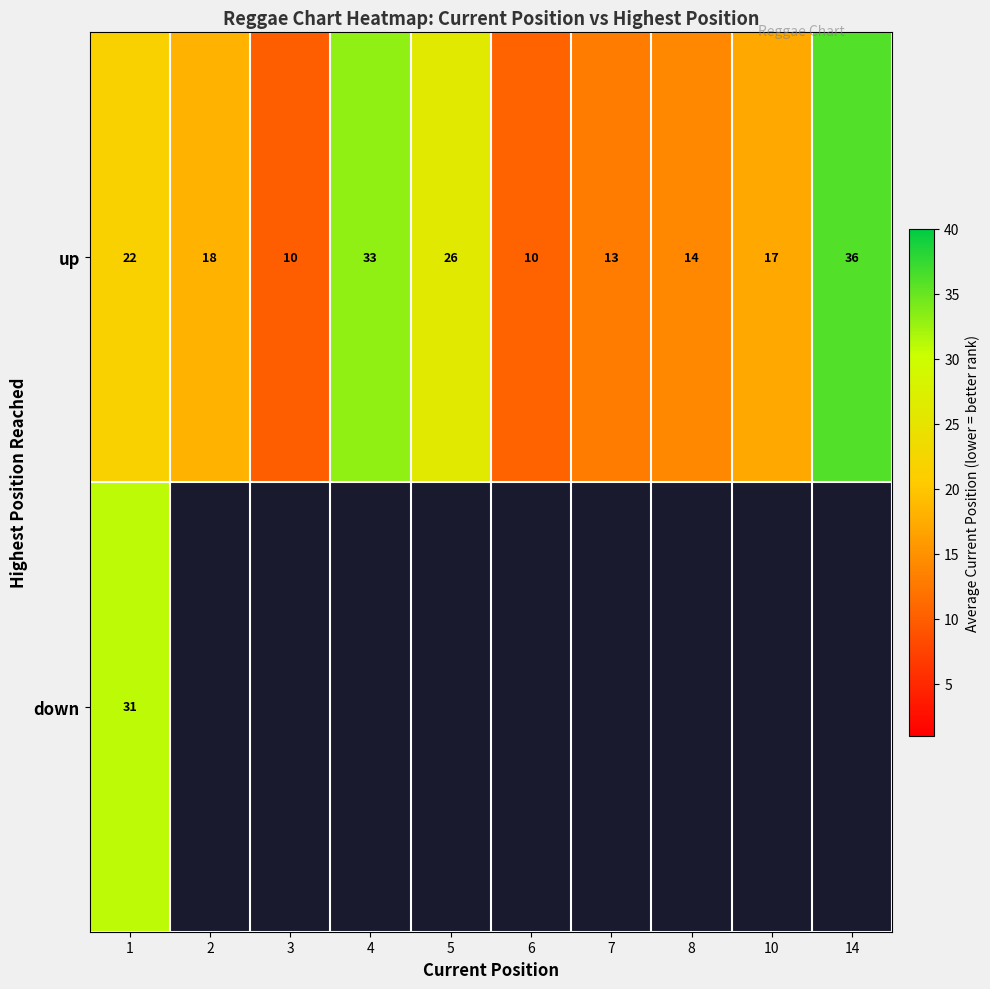

What is the minimum value for down?

31.0